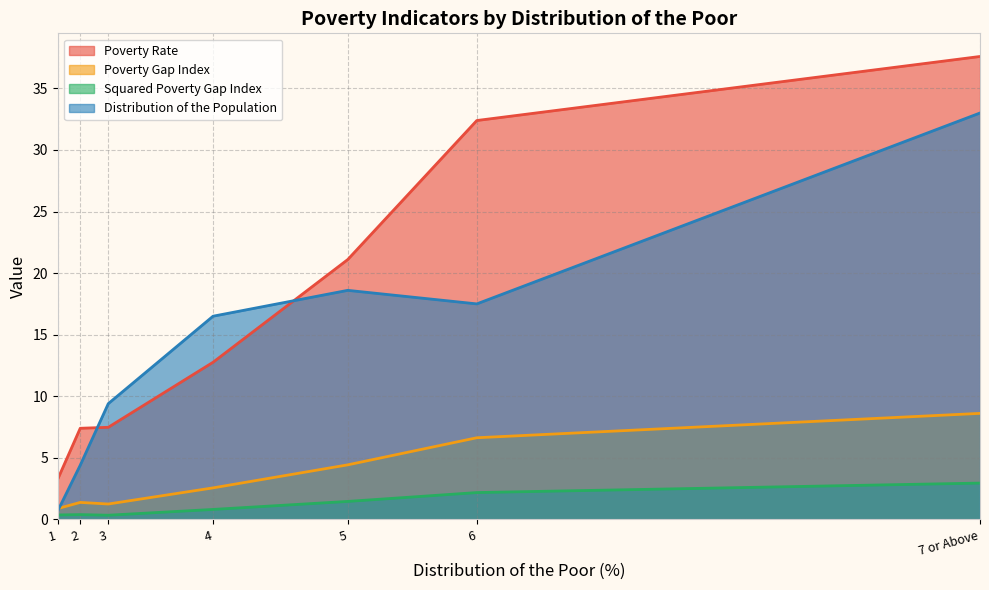

What are all the series names shown in the legend?

Poverty Rate, Poverty Gap Index, Squared Poverty Gap Index, Distribution of the Population